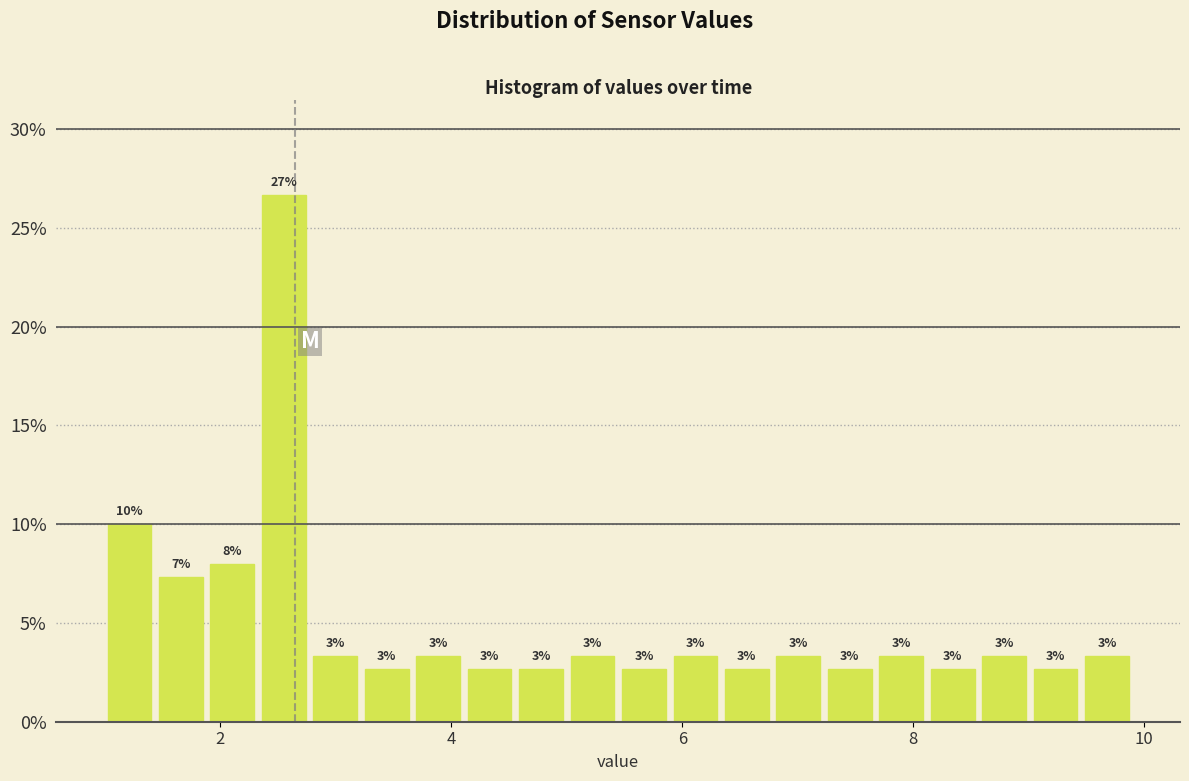

Read against the x-axis, roughly where is the centre of the tallest bar?

2.6